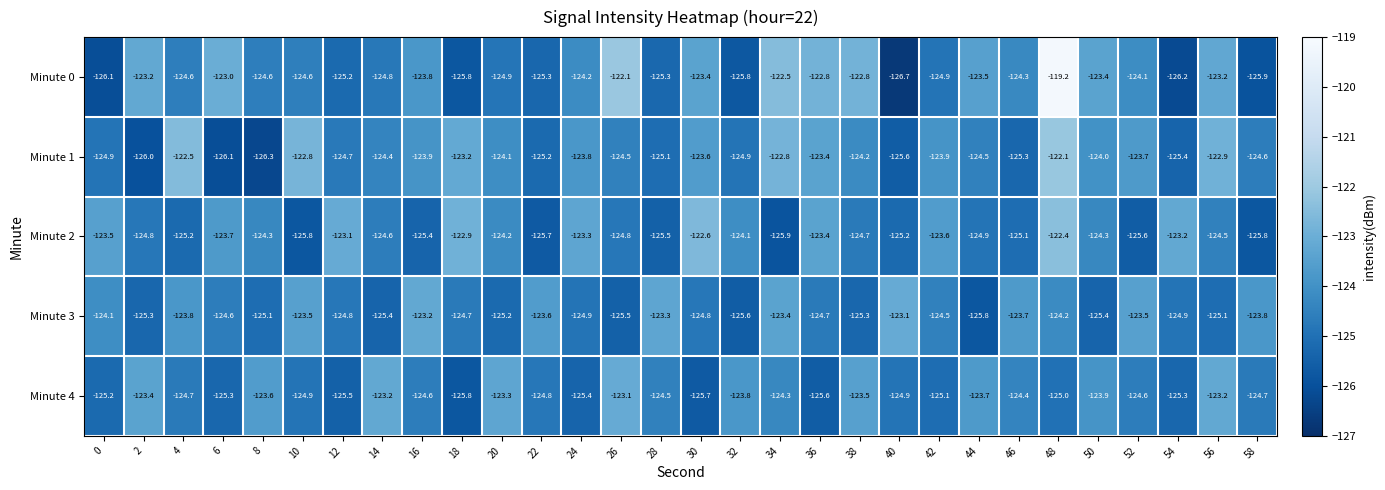

At how many categories does at least one series exceed -120?

1